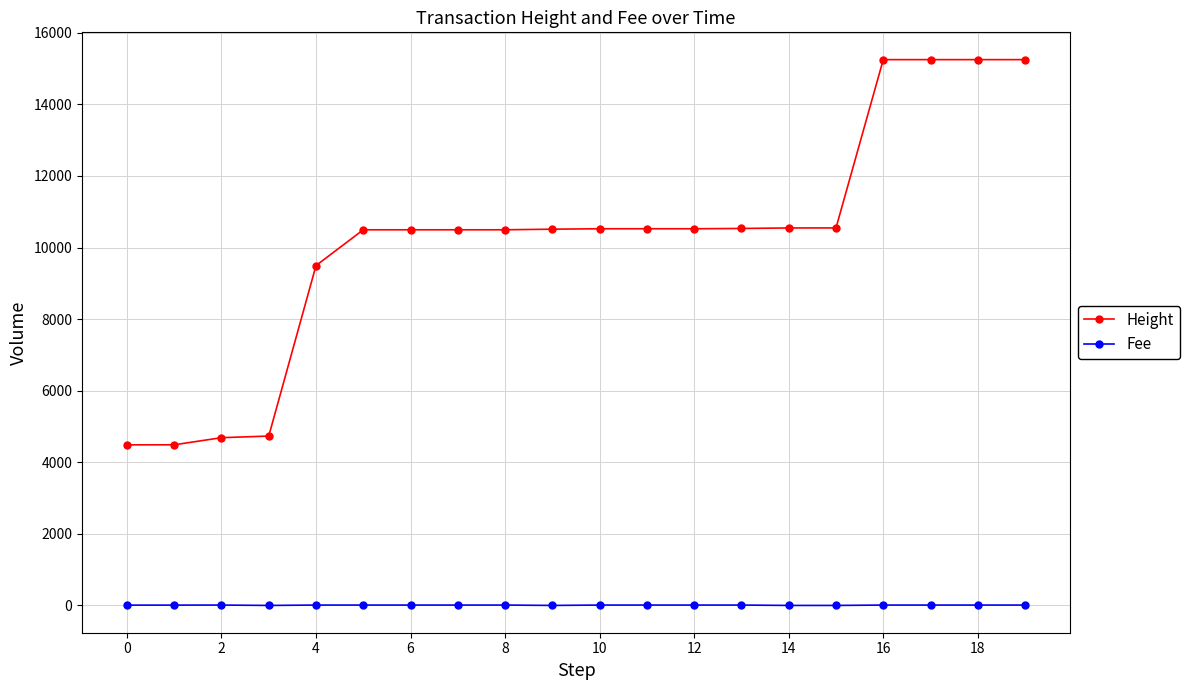

What is the average value of the Fee series?

8.5